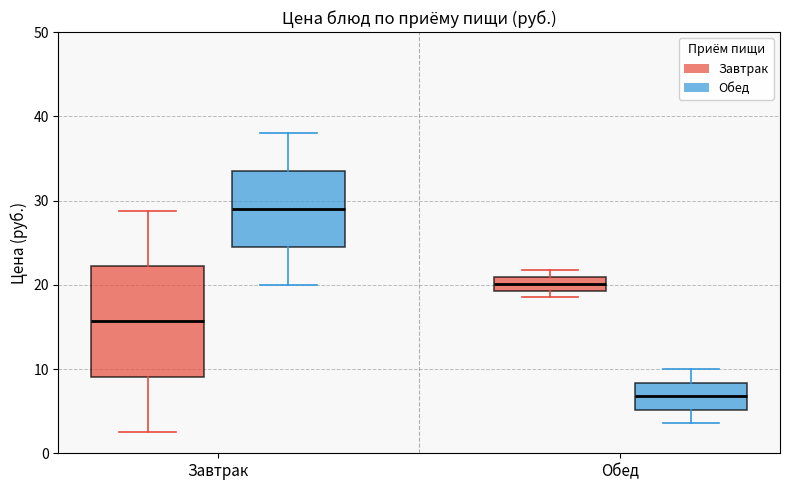

Where does the upper whisker of the box for Завтрак (Обед) end on the y-axis? The values are not printed on the chart, so give them approximately, as read against the axis.

38